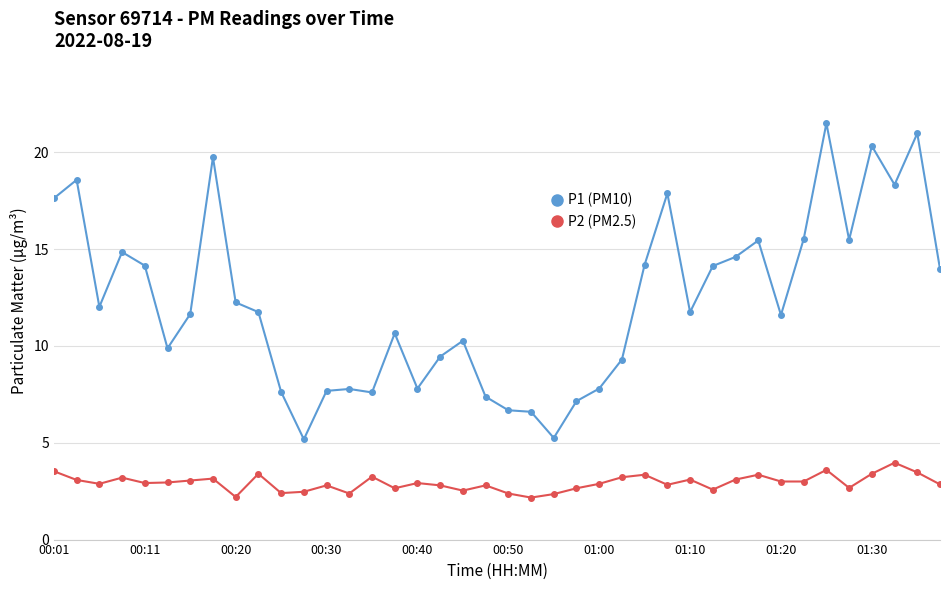

What is the sum of all P1 (PM10) values?

492.4